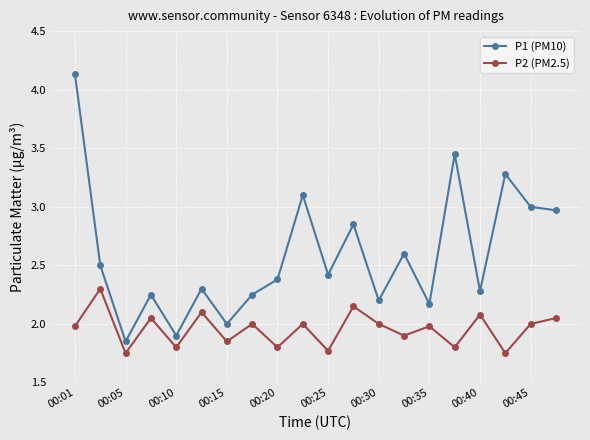

True or false: P1 (PM10) and P2 (PM2.5) cross at least once.

False